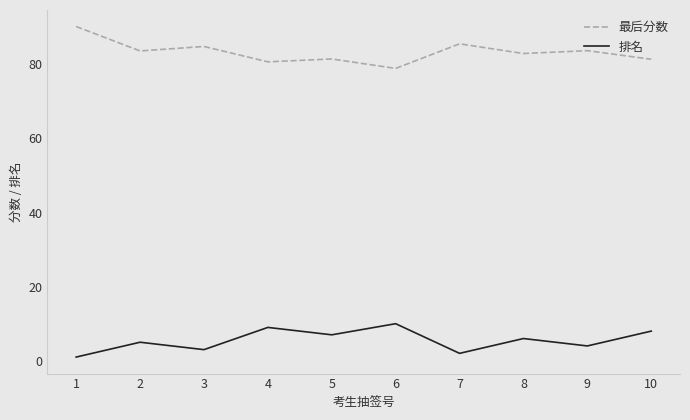

List the series in order of their peak value, highest first.

最后分数, 排名